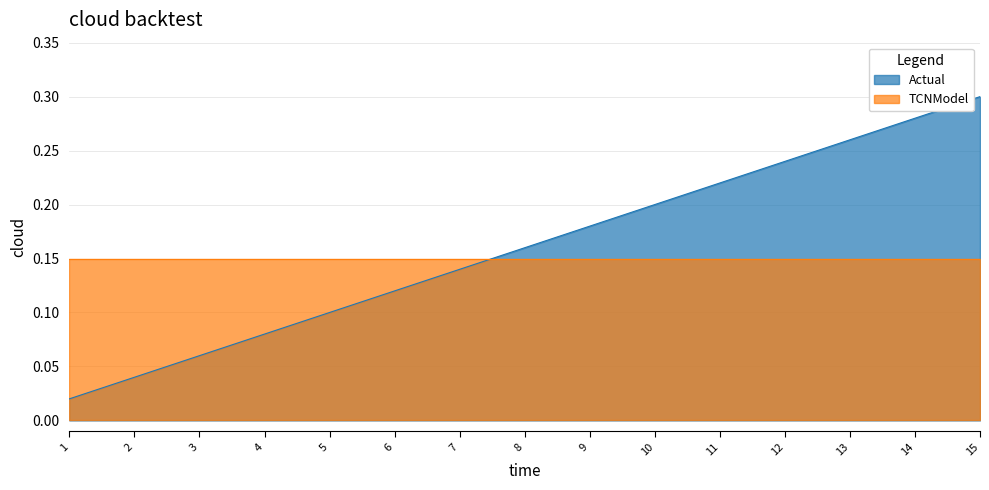

Reading right to left, list all the values displayed in this chart.

0.3	0.3	0.3	0.2	0.2	0.2	0.2	0.2	0.1	0.1	0.1	0.1	0.1	0.0	0.0